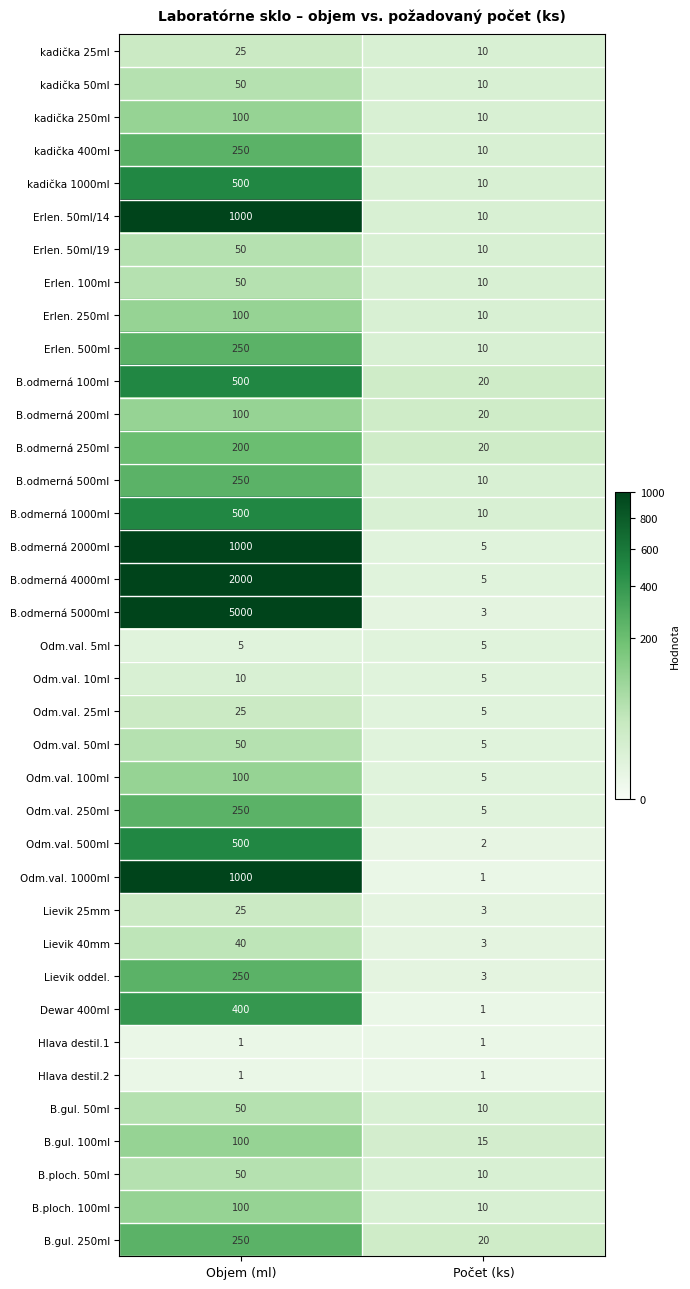

Which series has the widest spread of values?

B.odmerná 5000ml